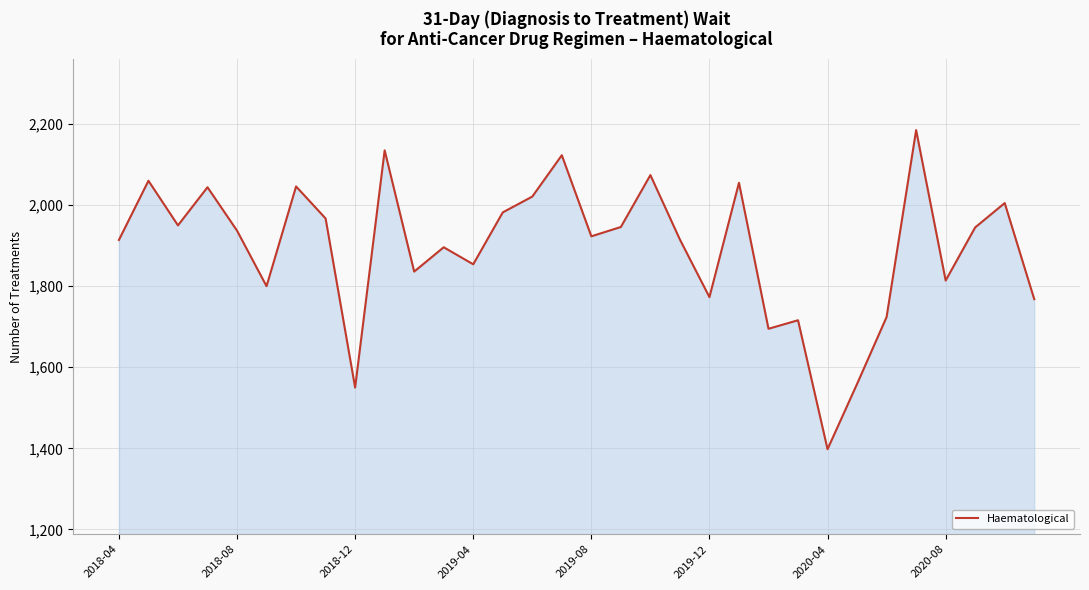

What is the maximum value shown in the chart?

2185